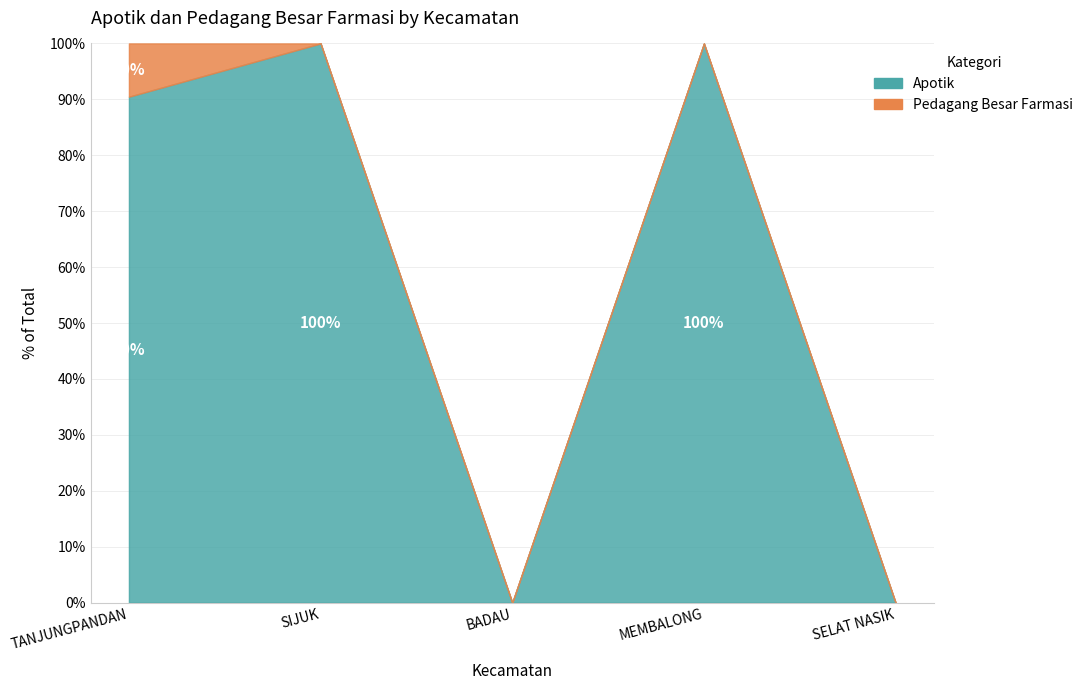

What is the highest value of the Apotik series?

19